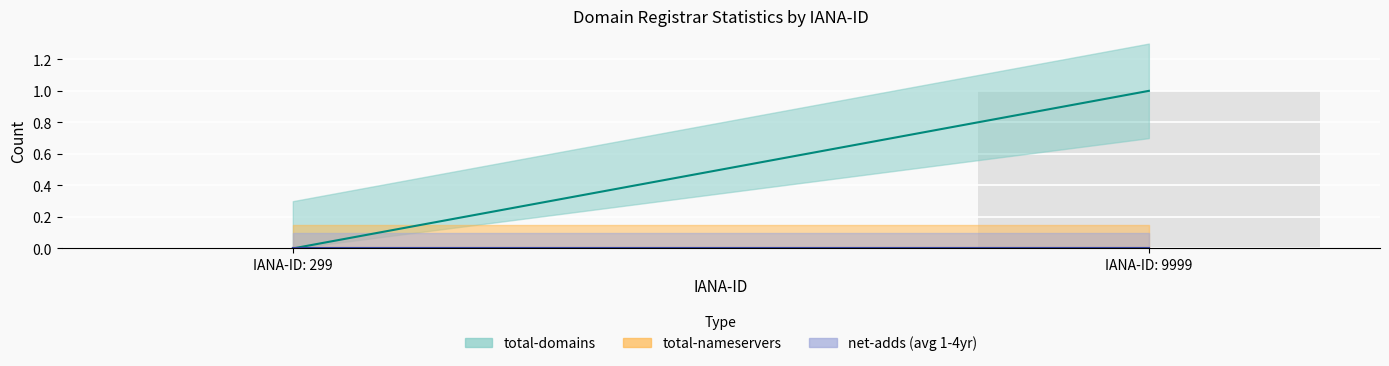

The value at IANA-ID: 9999 is 1. True or false?

True